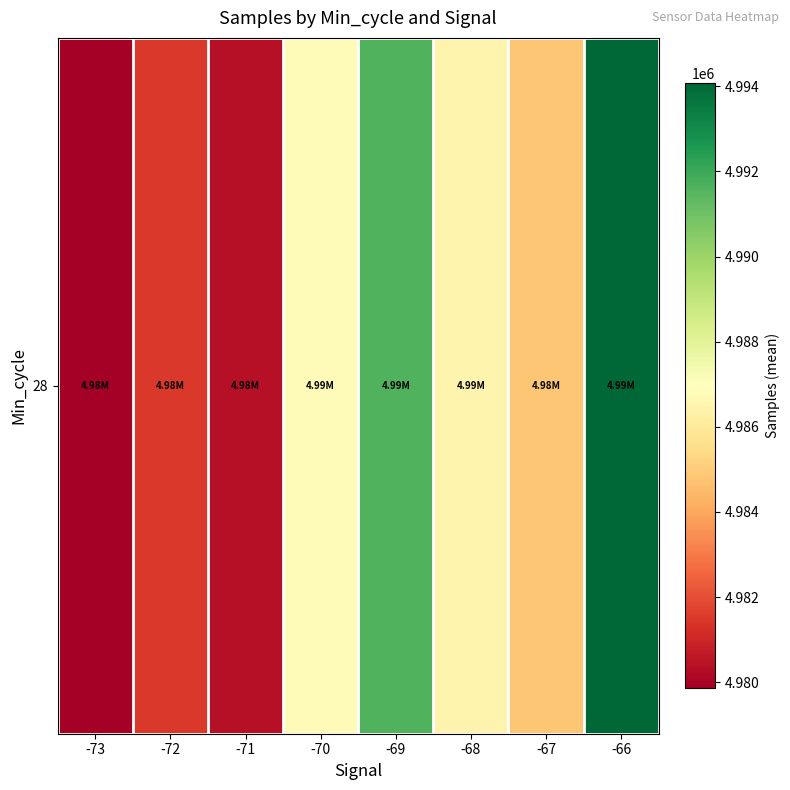

Rank the categories by value from lowest to highest.

-73, -71, -72, -67, -68, -70, -69, -66